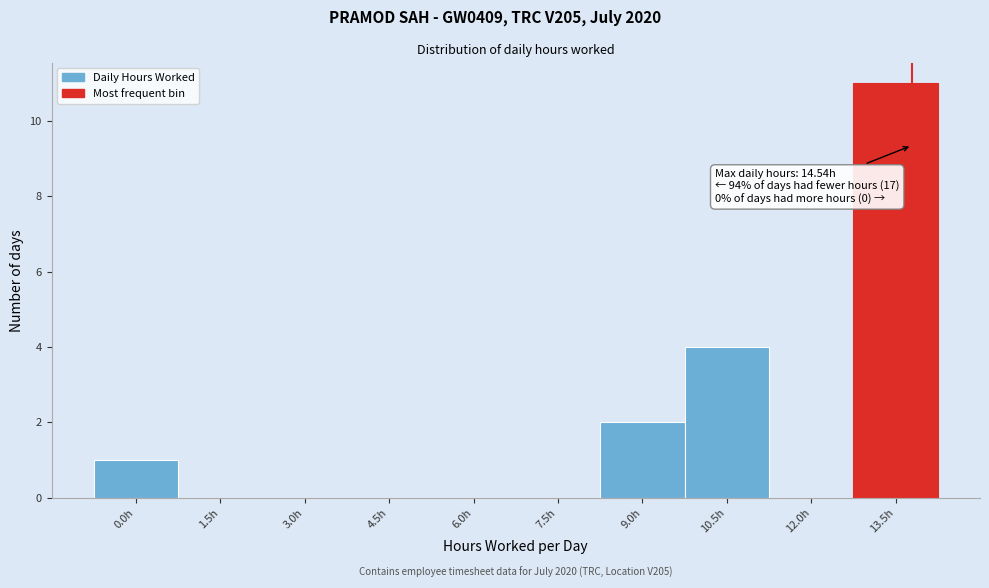

Reading left to right, extract all data points from this chart.

0.0h=1	1.5h=0	3.0h=0	4.5h=0	6.0h=0	7.5h=0	9.0h=2	10.5h=4	12.0h=0	13.5h=11